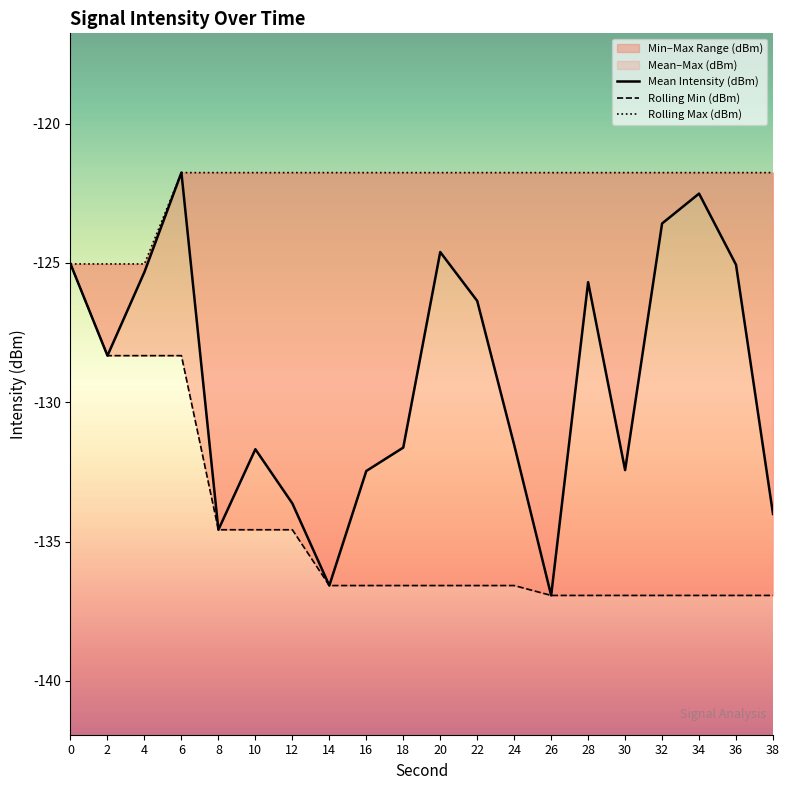

Is the value of Rolling Min (dBm) at 18 greater than the value of Rolling Max (dBm) at 36?

No